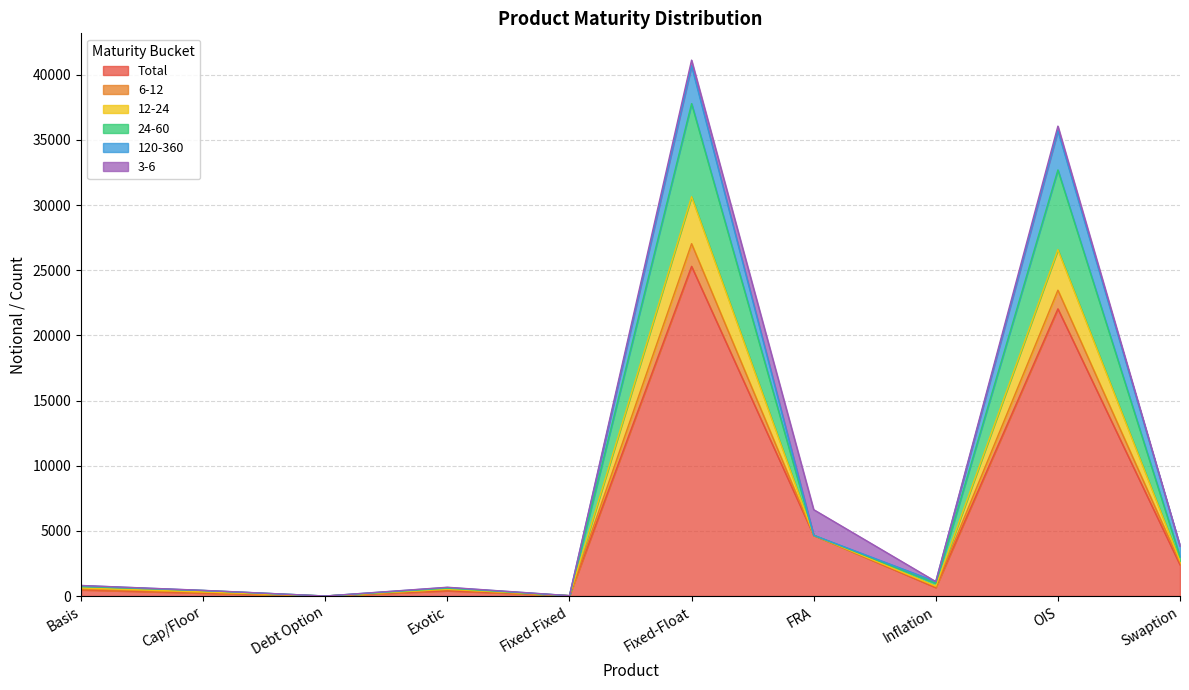

The Total series shows 2397 at Swaption. True or false?

True